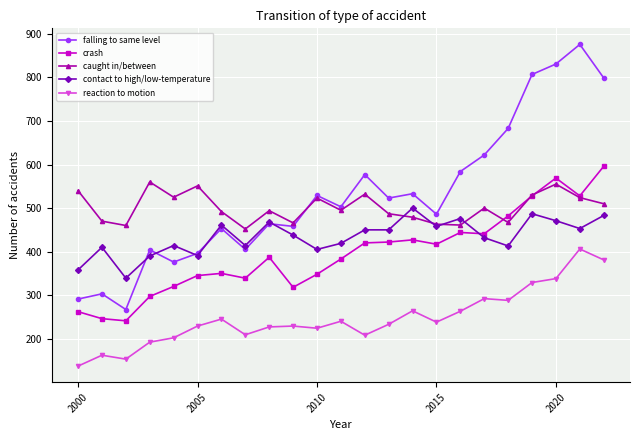

True or false: contact to high/low-temperature has more than 2 points higher than both neighbors.

True